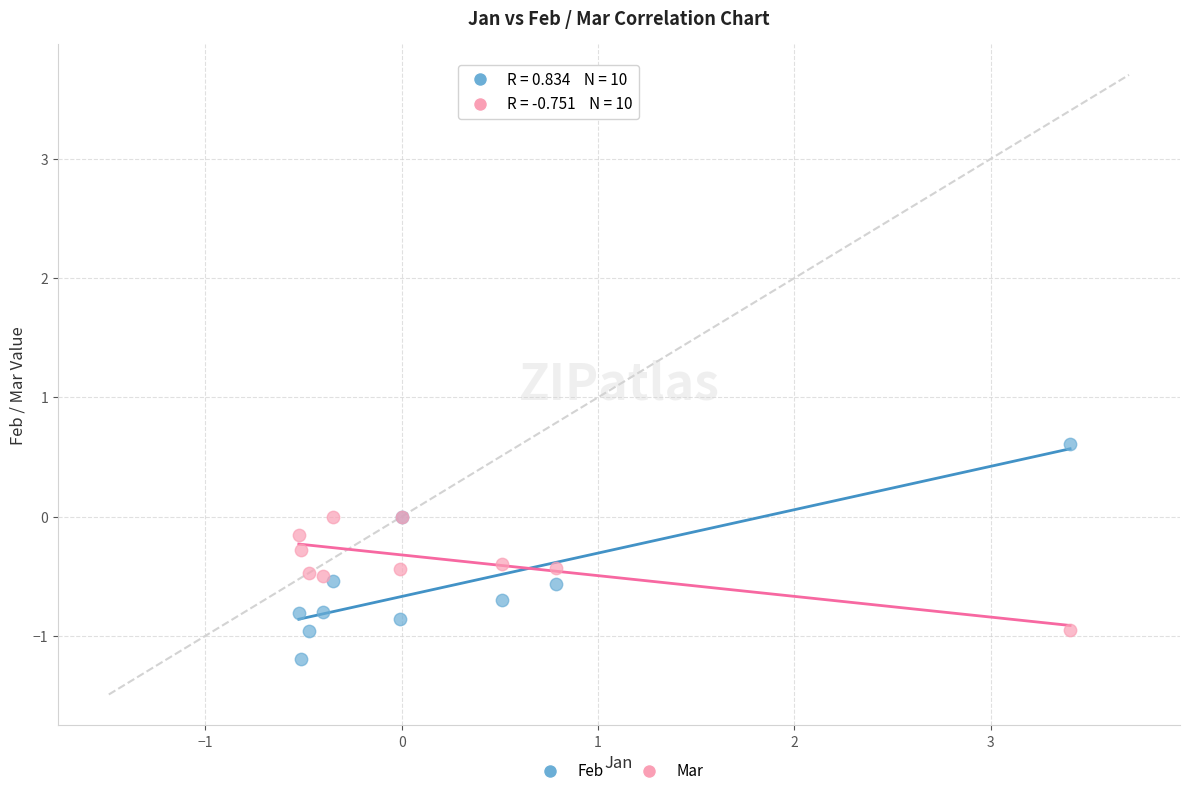

Which series reaches the minimum Y coordinate?

Feb